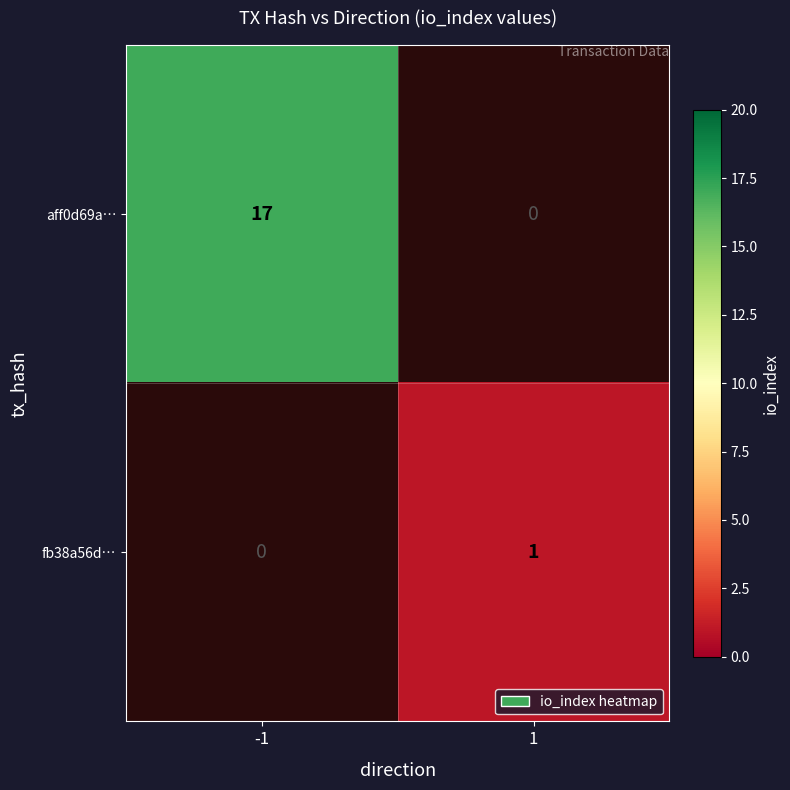

What is the minimum value shown in the chart?

1.0